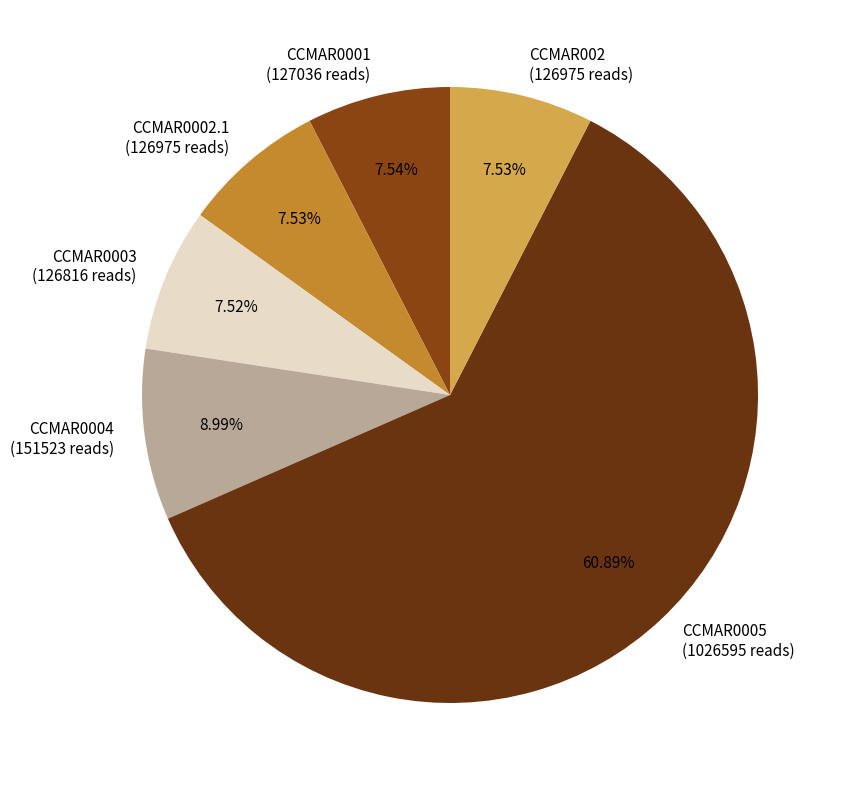

Do CCMAR0005 and CCMAR0002.1 together represent more than half of the pie?

Yes